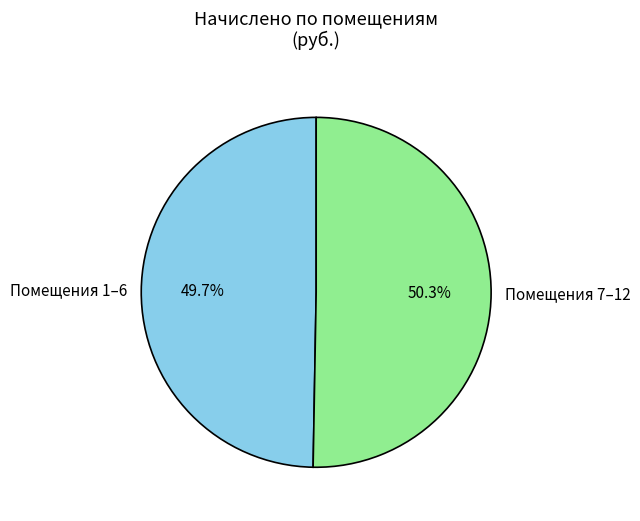

Is there any slice that represents more than half of the pie?

Yes